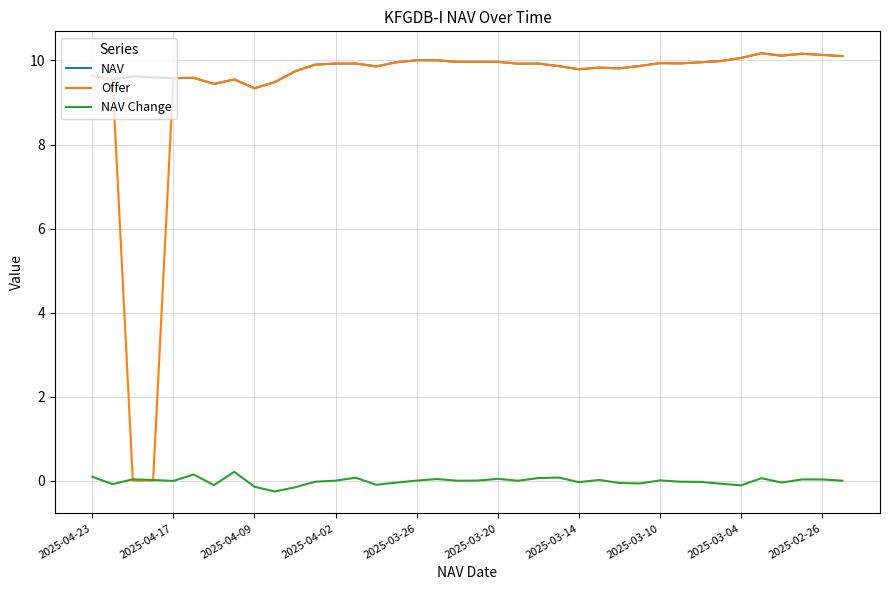

Count the number of data series in this chart.

3